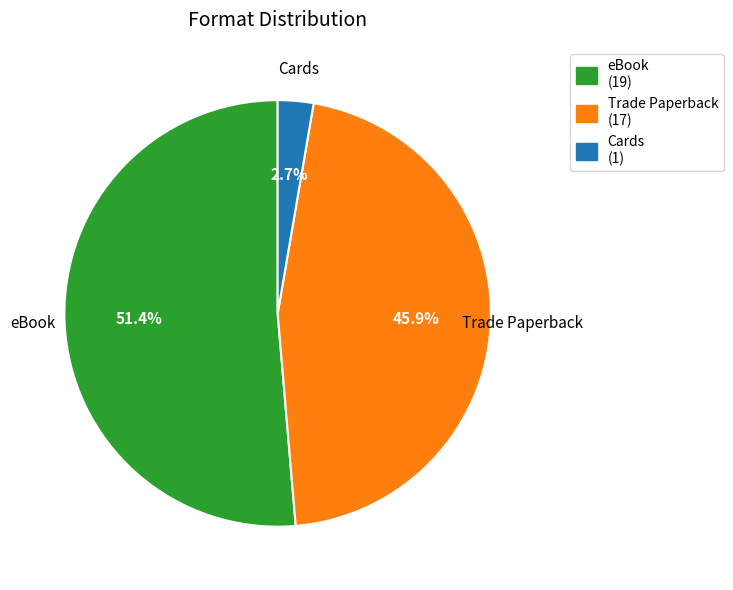

To the nearest percent, what is the average slice percentage?

33%